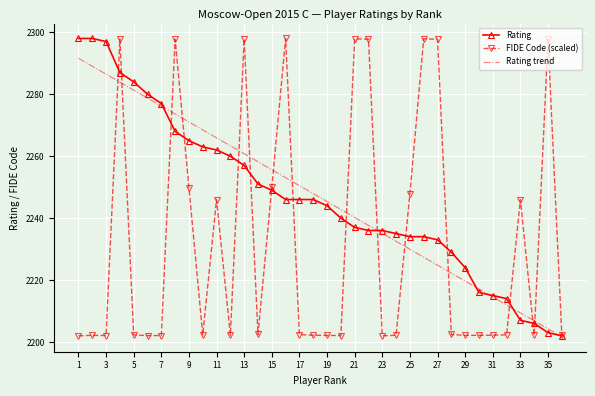

At how many categories does at least one series exceed 2205?

35